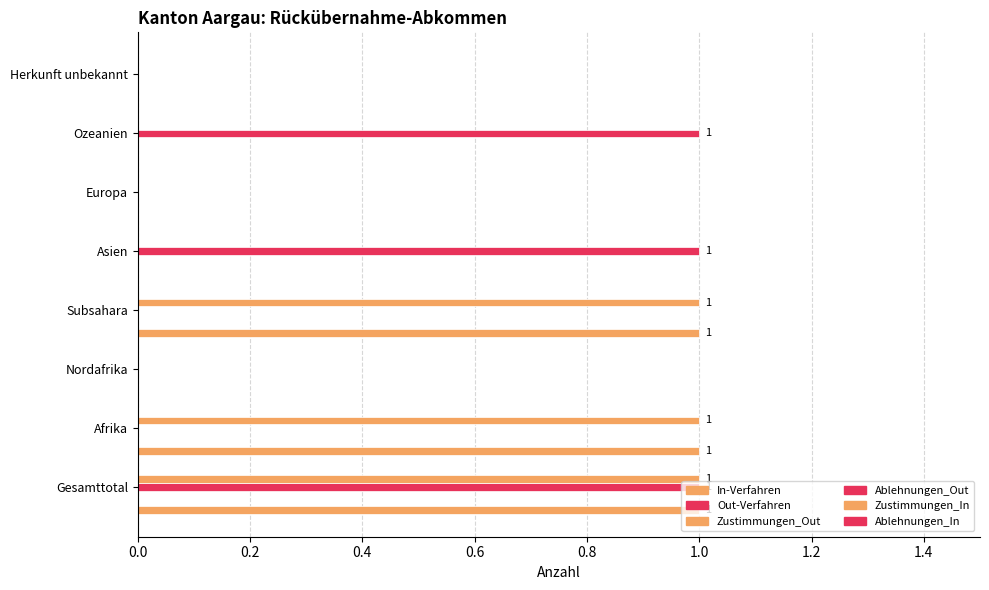

At 1.4, list the series in order from largest to smallest.

Out-Verfahren, Zustimmungen_Out, Ablehnungen_In, In-Verfahren, Ablehnungen_Out, Zustimmungen_In